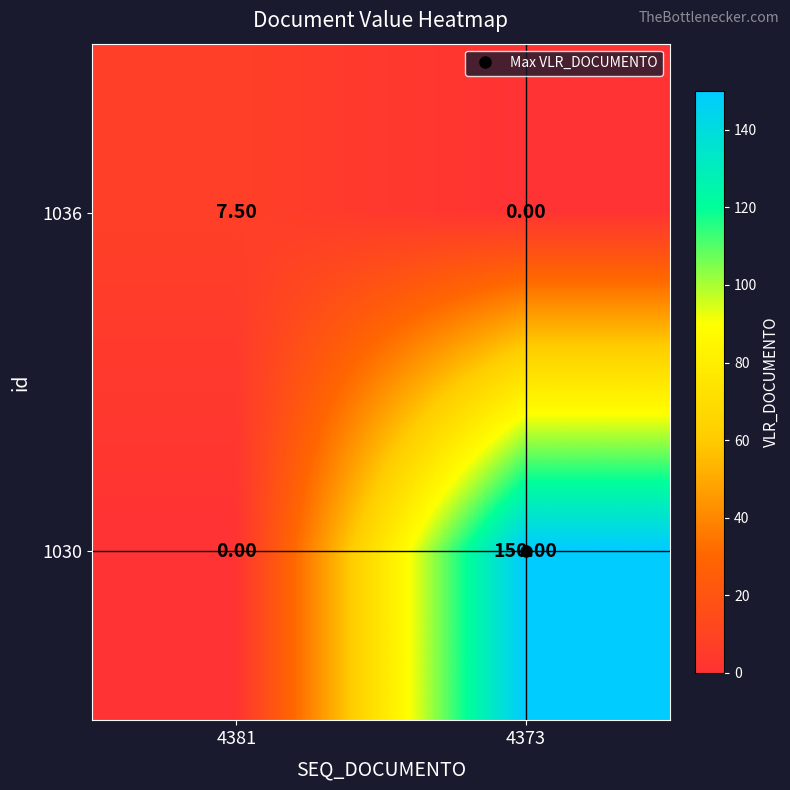

What is the spread (max minus min) of values at 4381?

7.5